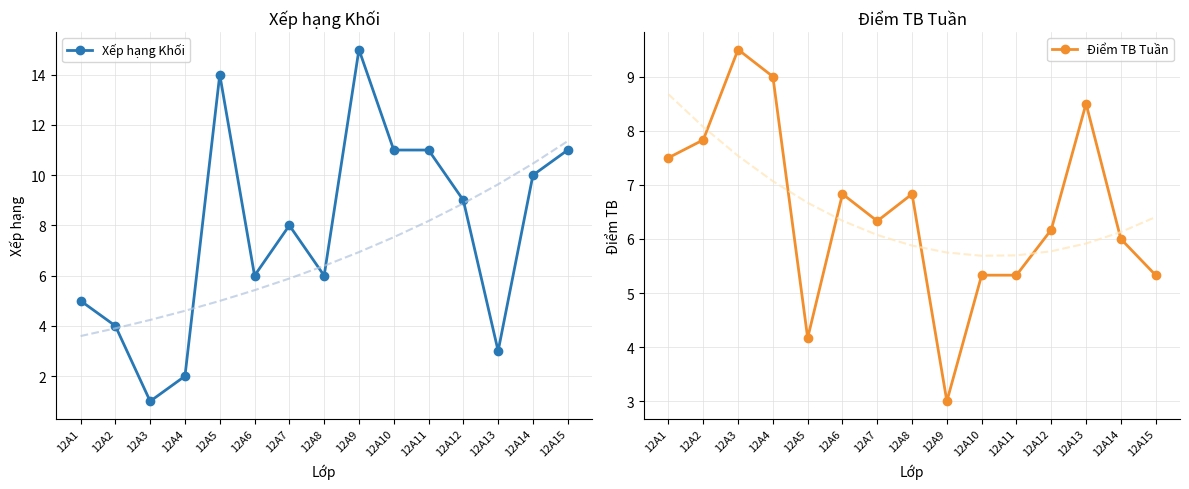

In Điểm TB Tuần, how many points are higher than both neighbors (excluding endpoints)?

4